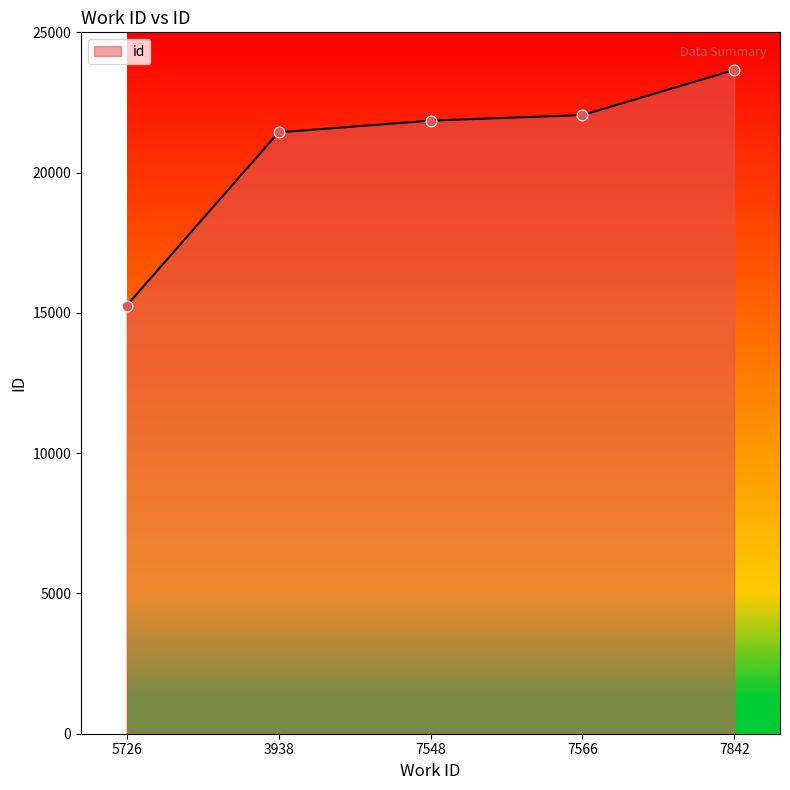

What is the change in value from 5726 to 7566?

+6791